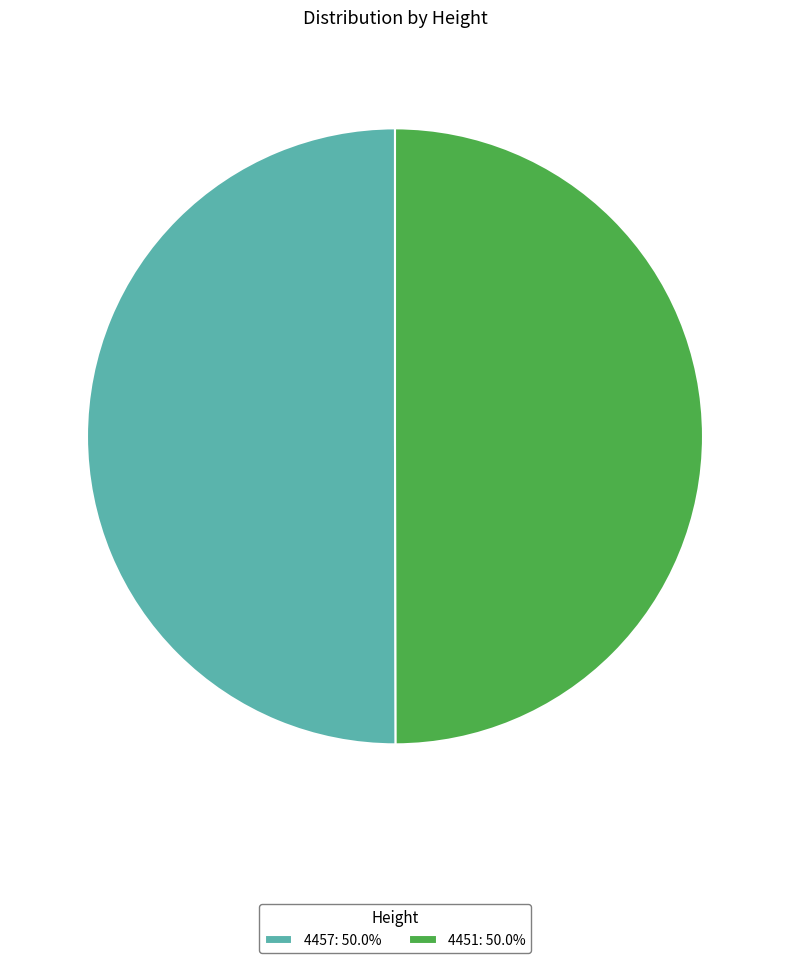

What is the ratio of the value at 4451: 50.0% to the value at 4457: 50.0%?

1.0